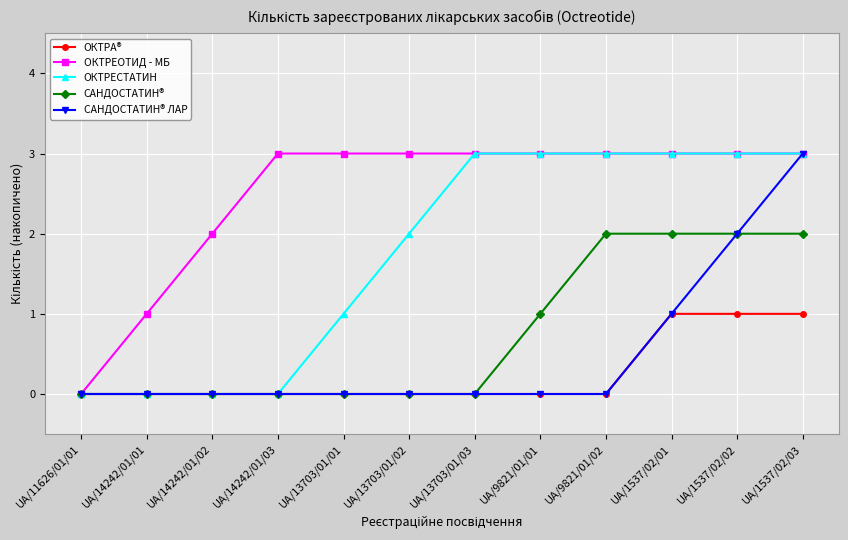

Is it true that САНДОСТАТИН® equals 0 at UA/13703/01/02?

True